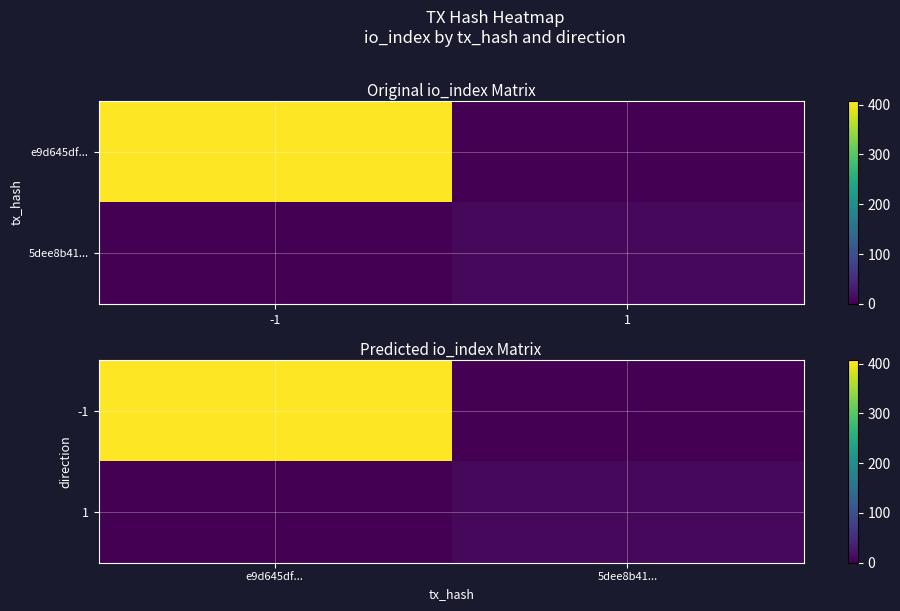

Which label corresponds to the smallest value in the chart?

5dee8b41...